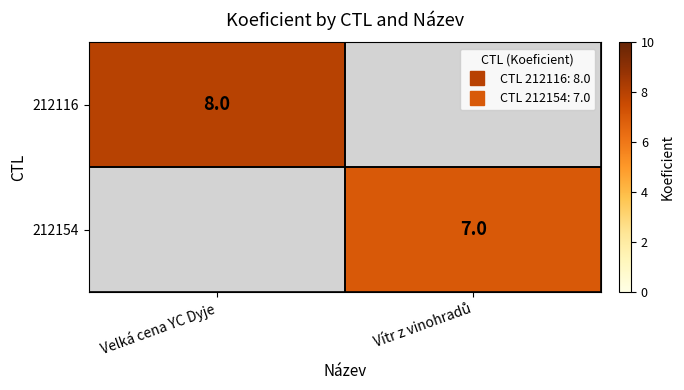

At how many categories does at least one series exceed 5?

2